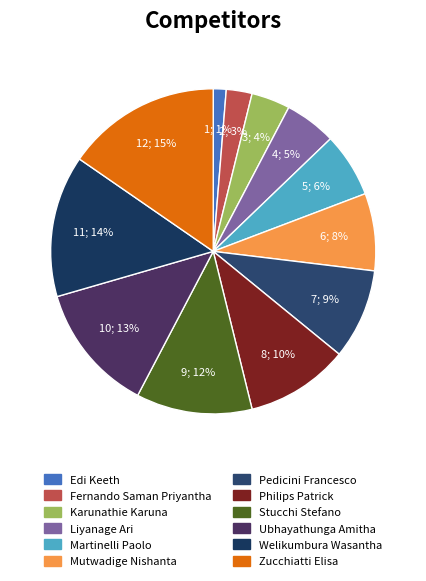

Which category has the smallest portion of the pie?

Edi Keeth